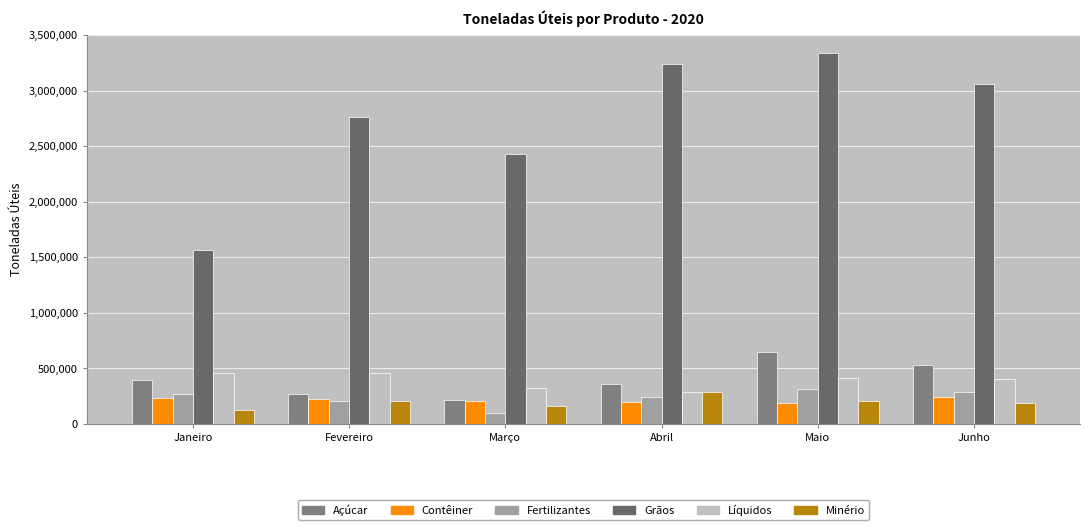

At which label is Líquidos closest to 374347?

Junho